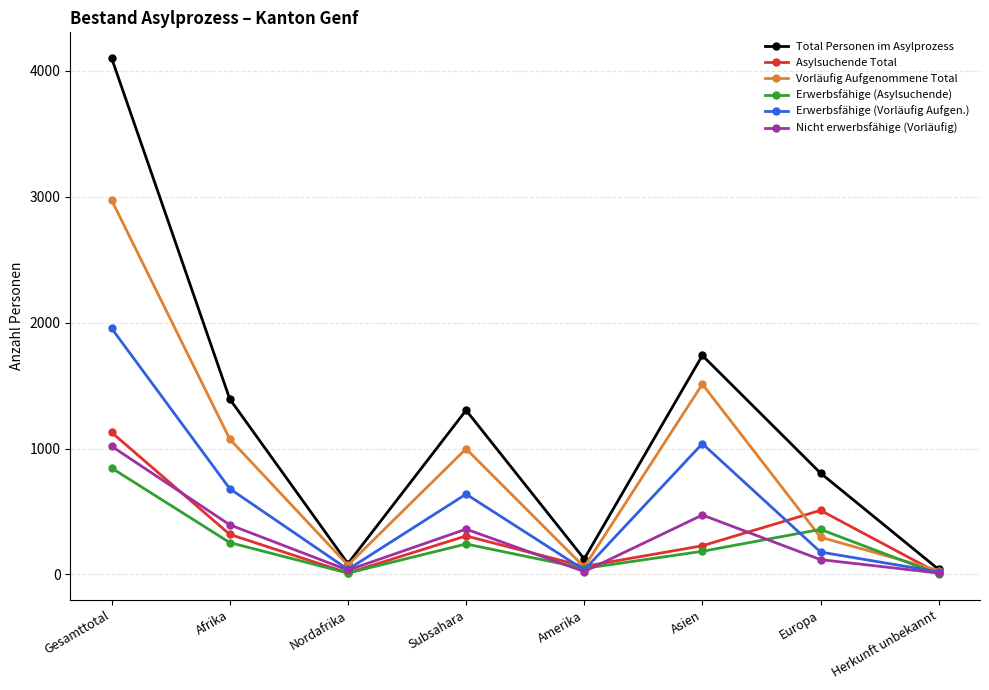

At which category is the sum across all series the highest?

Gesamttotal